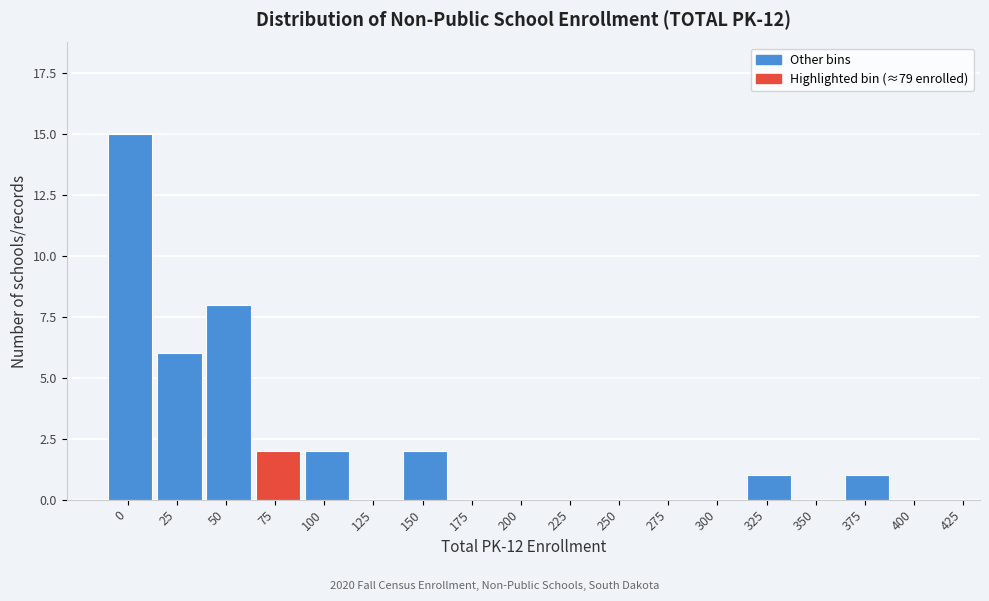

Reading right to left, list all the values displayed in this chart.

400=0	375=1	350=0	325=1	300=0	275=0	250=0	225=0	200=0	175=0	150=2	125=0	100=2	75=2	50=8	25=6	0=15